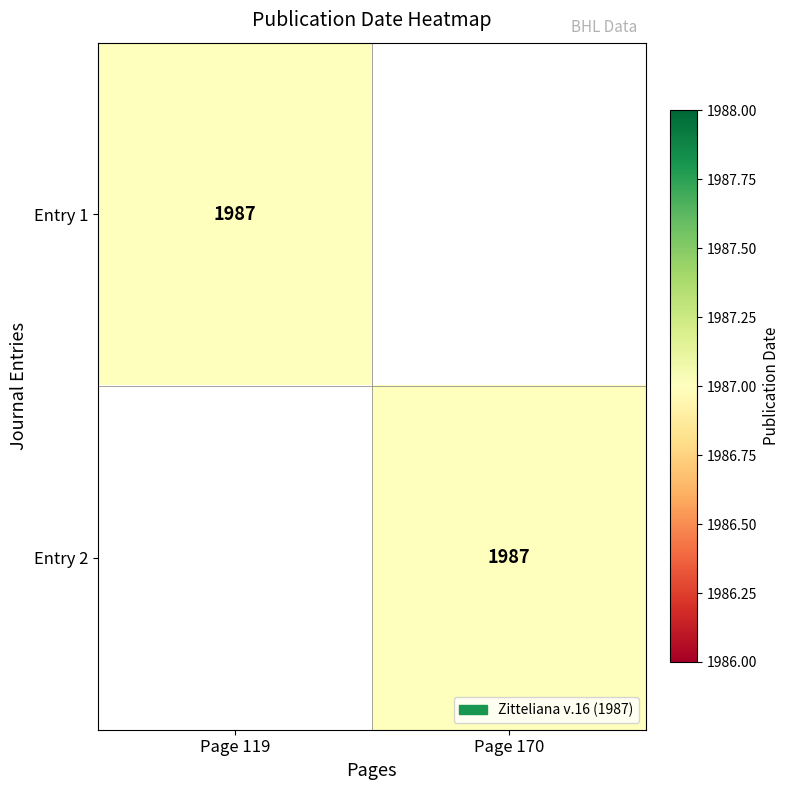

The value of Entry 2 at Page 170 is 863. True or false?

False